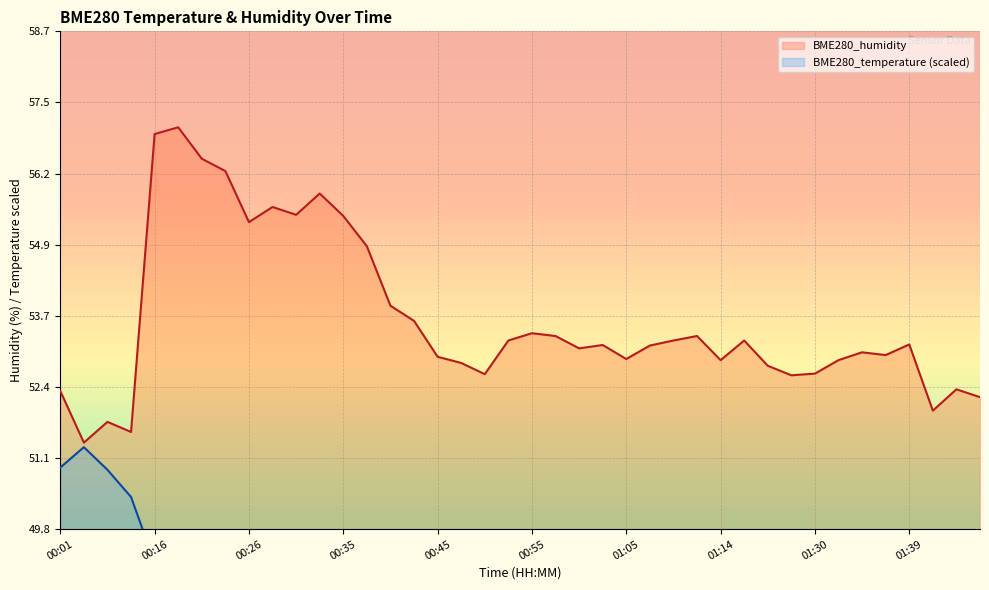

The BME280_humidity series shows 95.3 at 00:55. True or false?

False